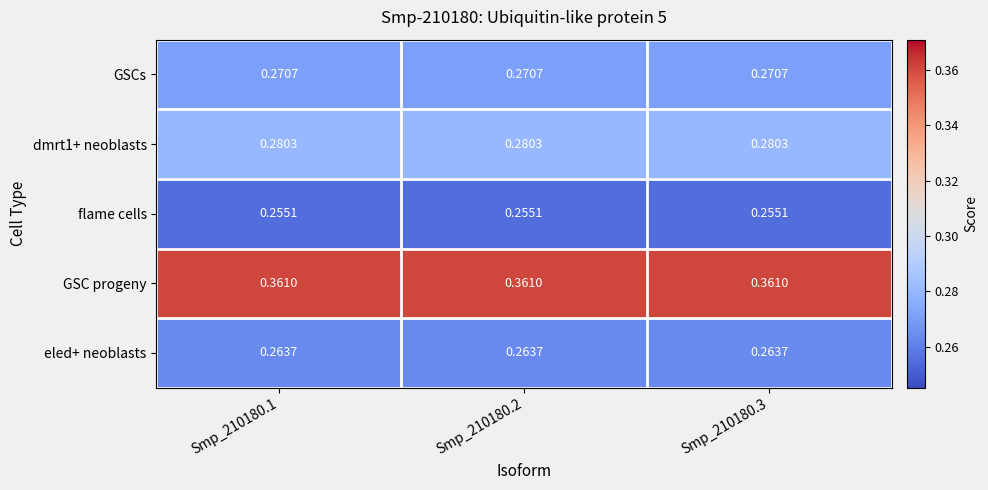

Is the value of eled+ neoblasts at Smp_210180.3 greater than the value of GSCs at Smp_210180.3?

No